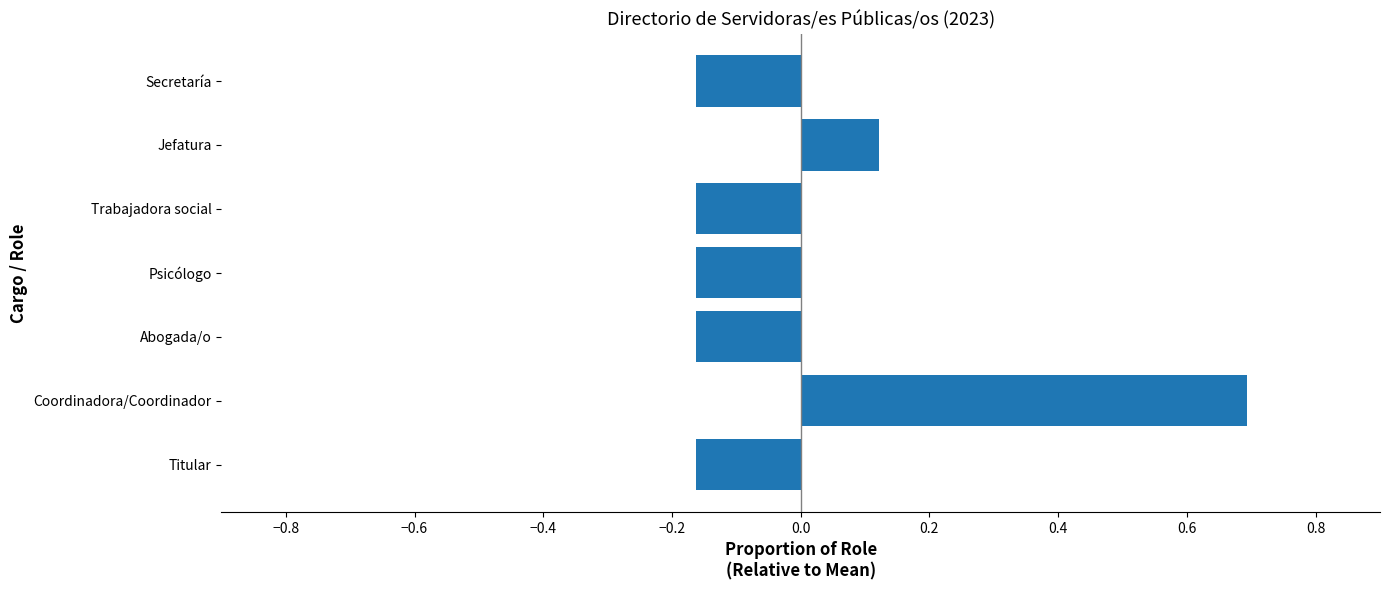

Read the value at Coordinadora/Coordinador.

0.7